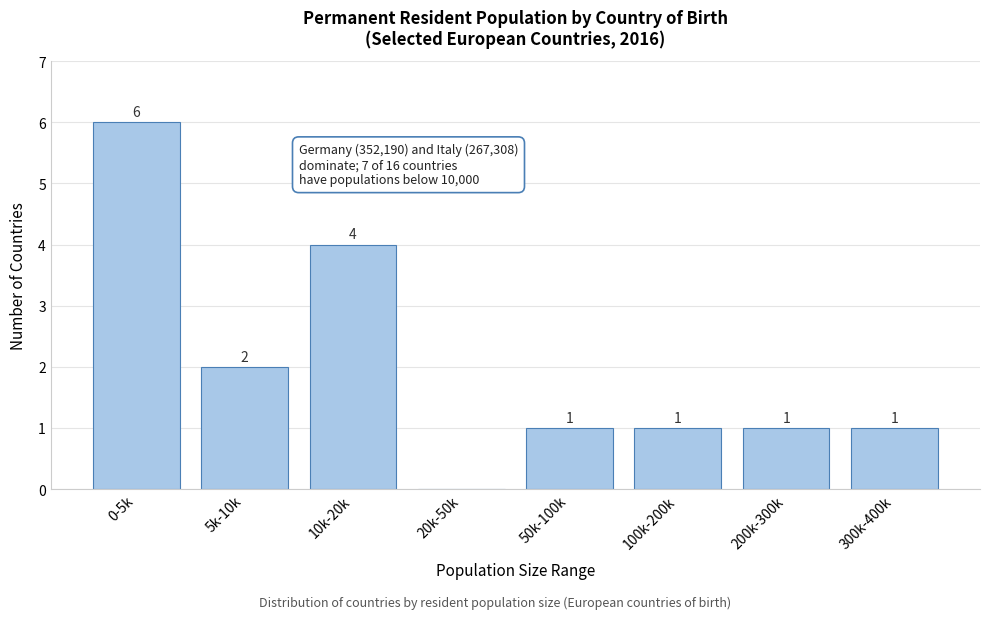

Reading left to right, what are all the values shown in this chart?

0-5k=6	5k-10k=2	10k-20k=4	20k-50k=0	50k-100k=1	100k-200k=1	200k-300k=1	300k-400k=1